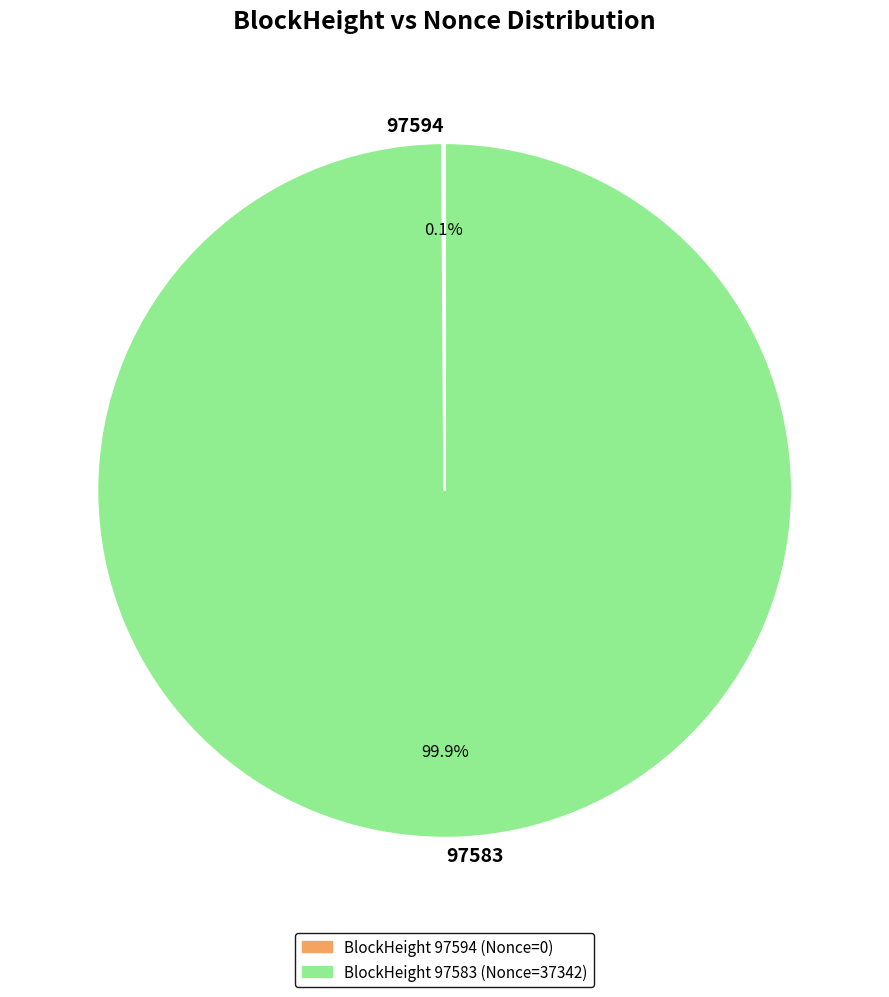

Does any single category account for the majority?

Yes